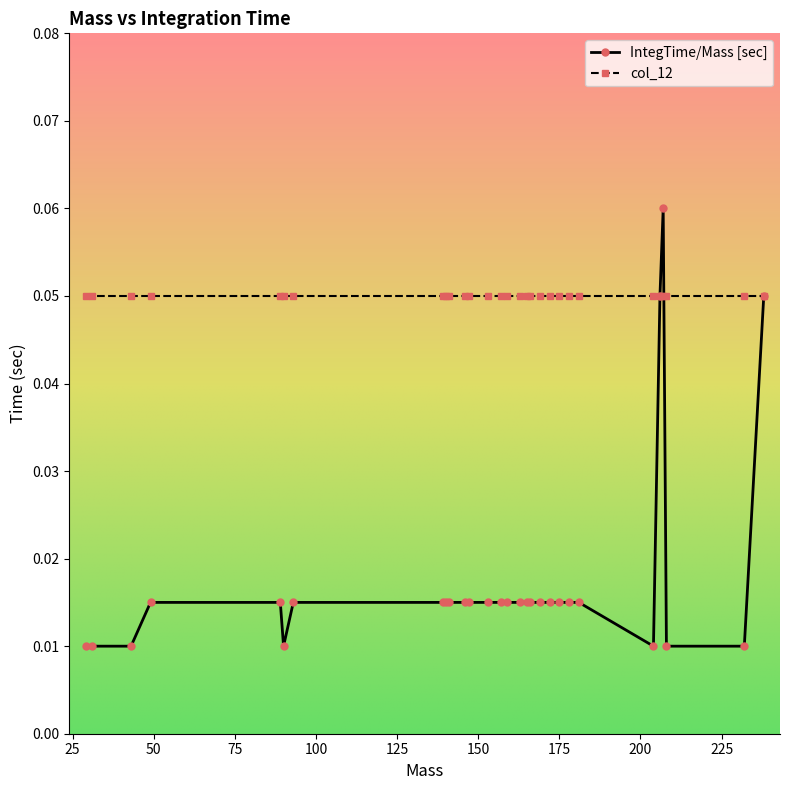

List the series in order of their peak value, highest first.

IntegTime/Mass [sec], col_12